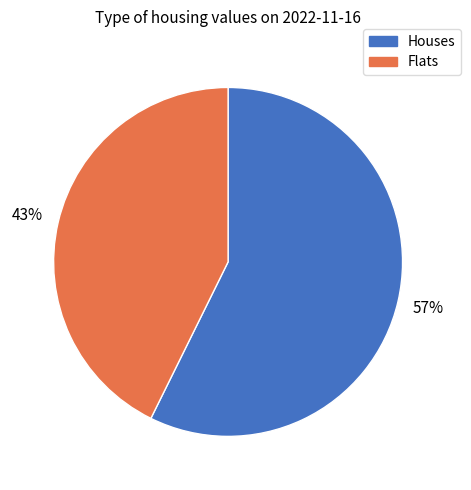

Is there a majority slice in this chart?

Yes